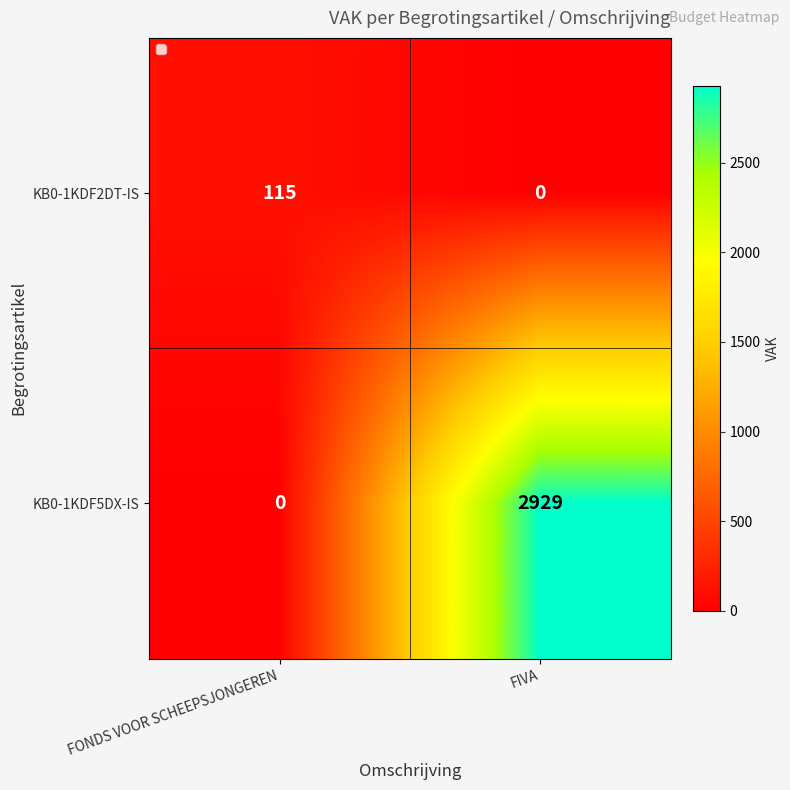

The value of KB0-1KDF5DX-IS at FONDS VOOR SCHEEPSJONGEREN is 0. True or false?

True